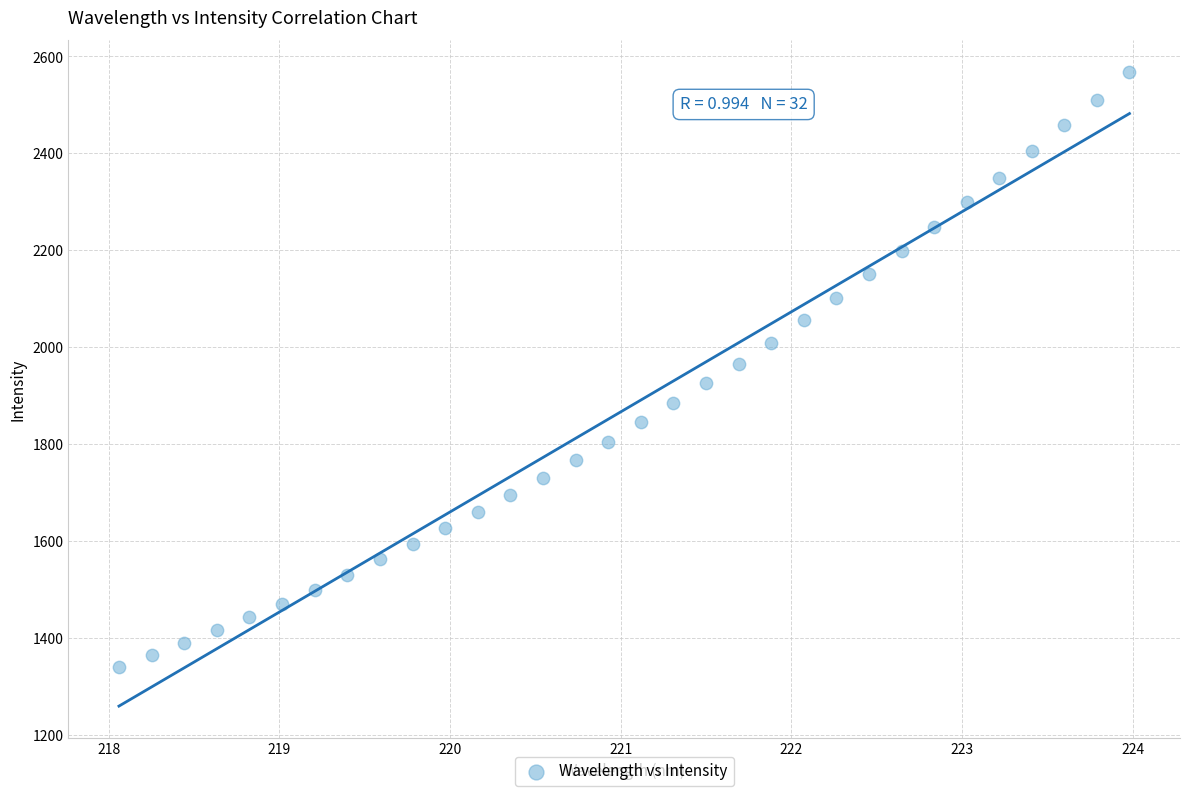

What is the range of X values (max minus min)?

5.9